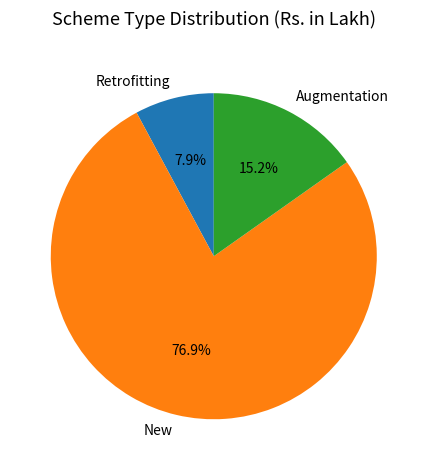

What is the total percentage of Augmentation and Retrofitting?

23.1%